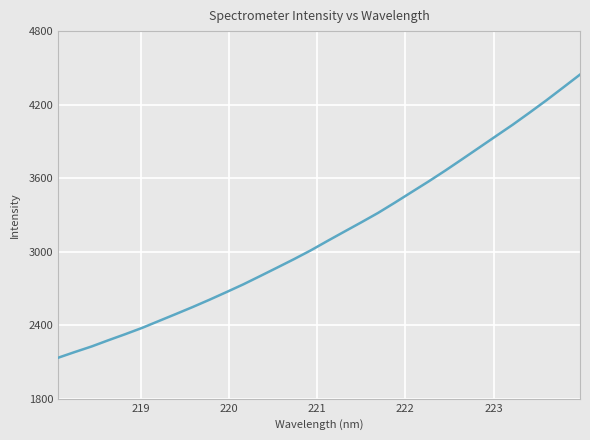

What is the smallest value displayed?

2133.5